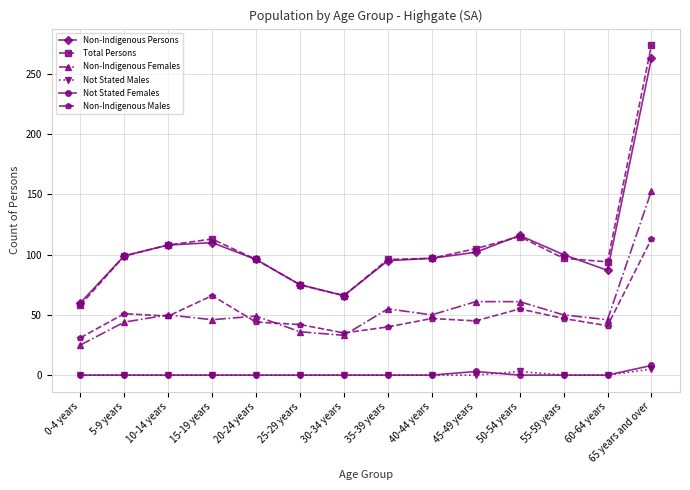

What is the label of the 14th point from the left?

65 years and over